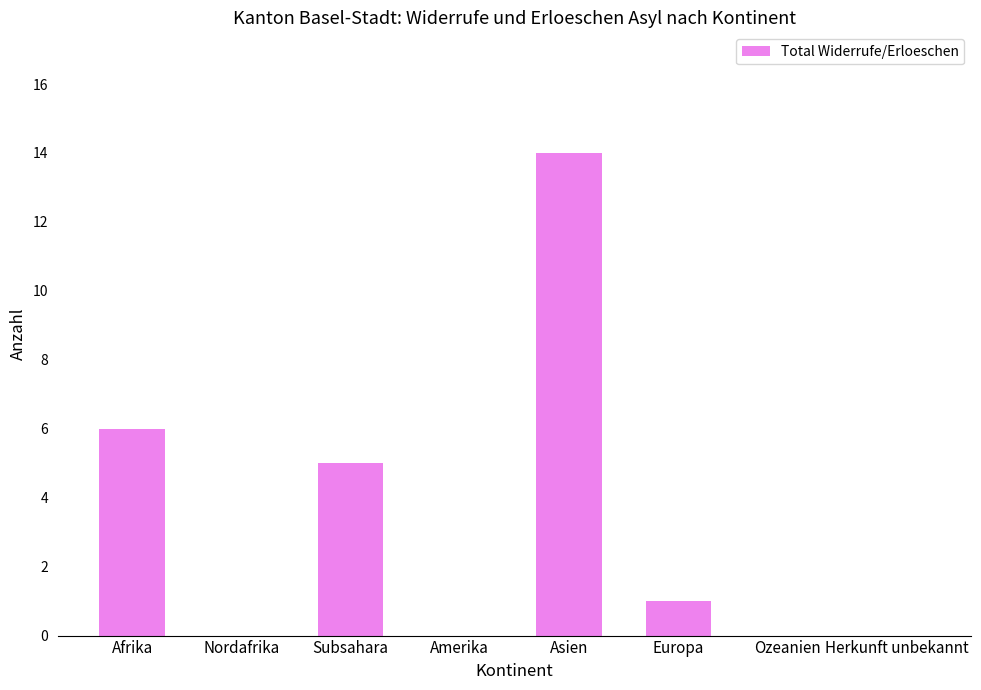

What is the sum of the values at Subsahara and Amerika?

5